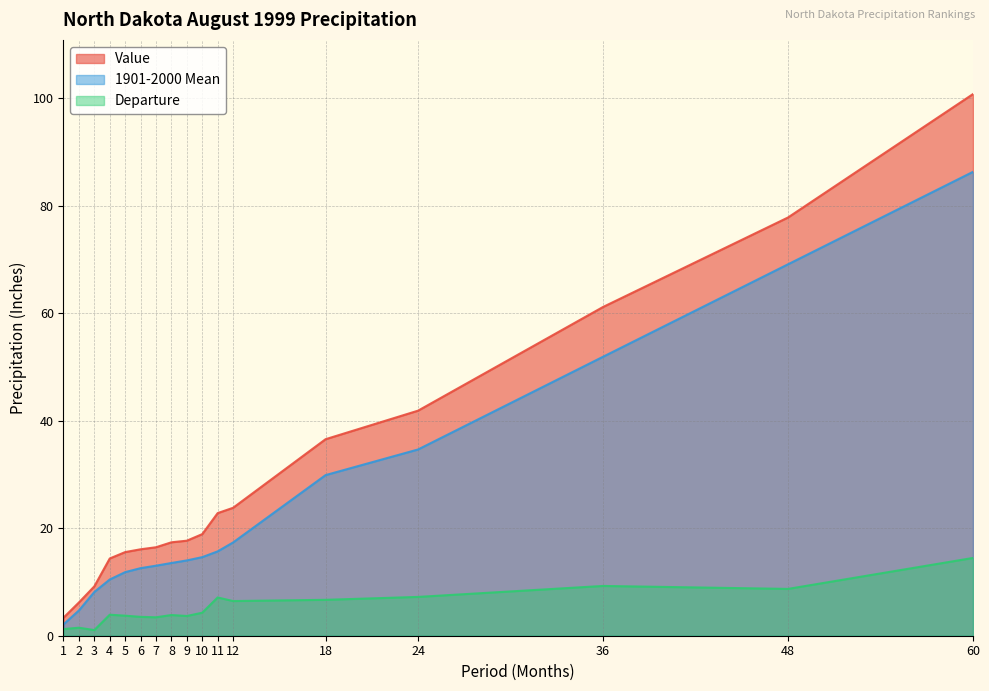

How many data points does each series have?

17